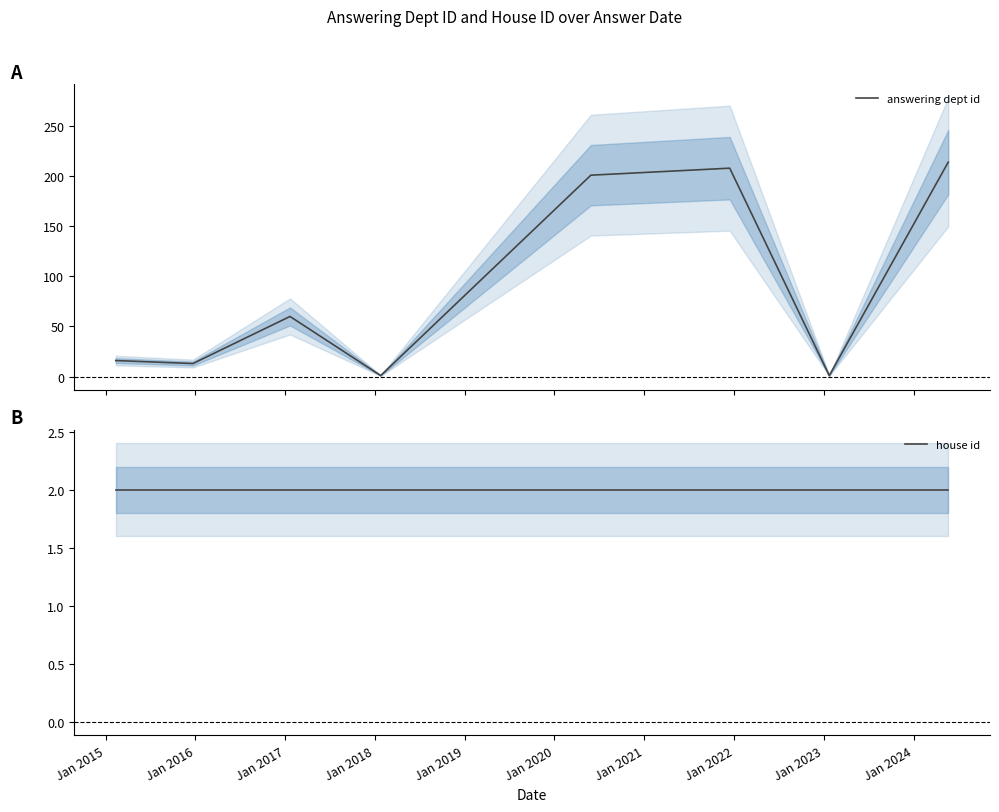

Which has a higher value, Jan 2014 or Jan 2019?

Jan 2019